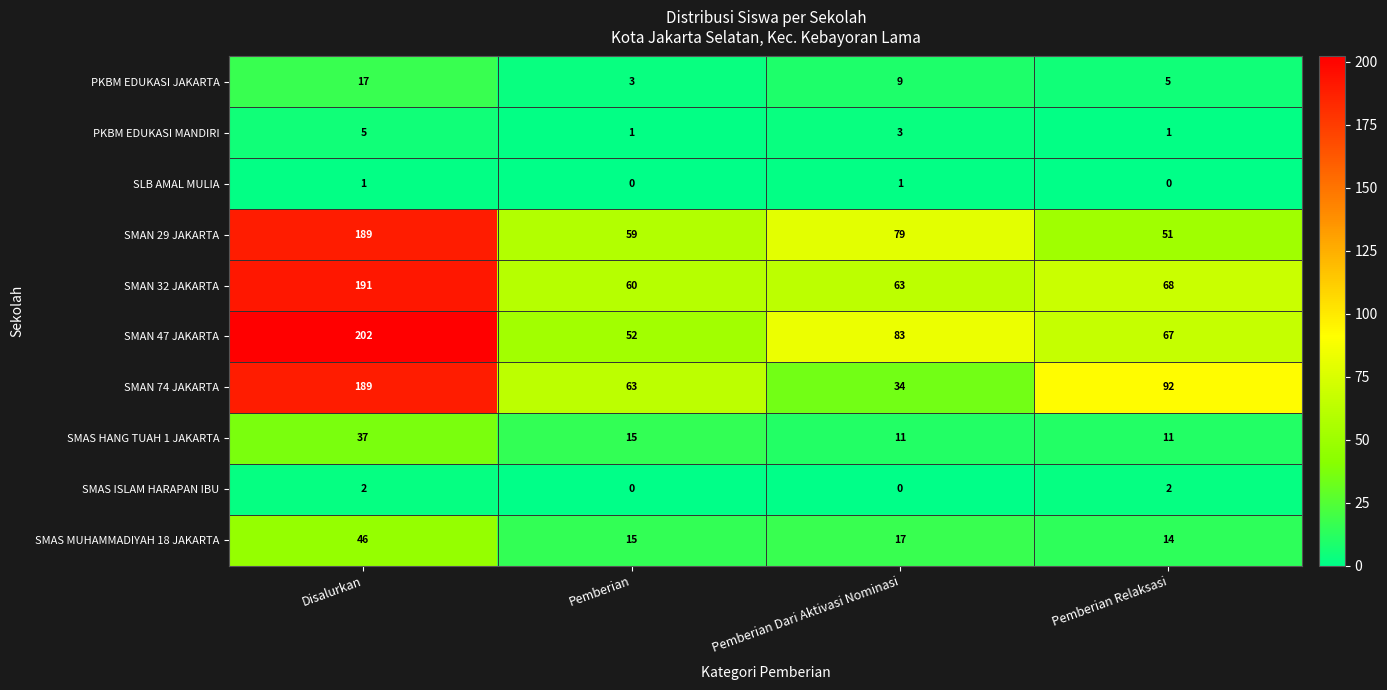

What value does the SMAN 29 JAKARTA series have at Pemberian Relaksasi, to the nearest 10?

50